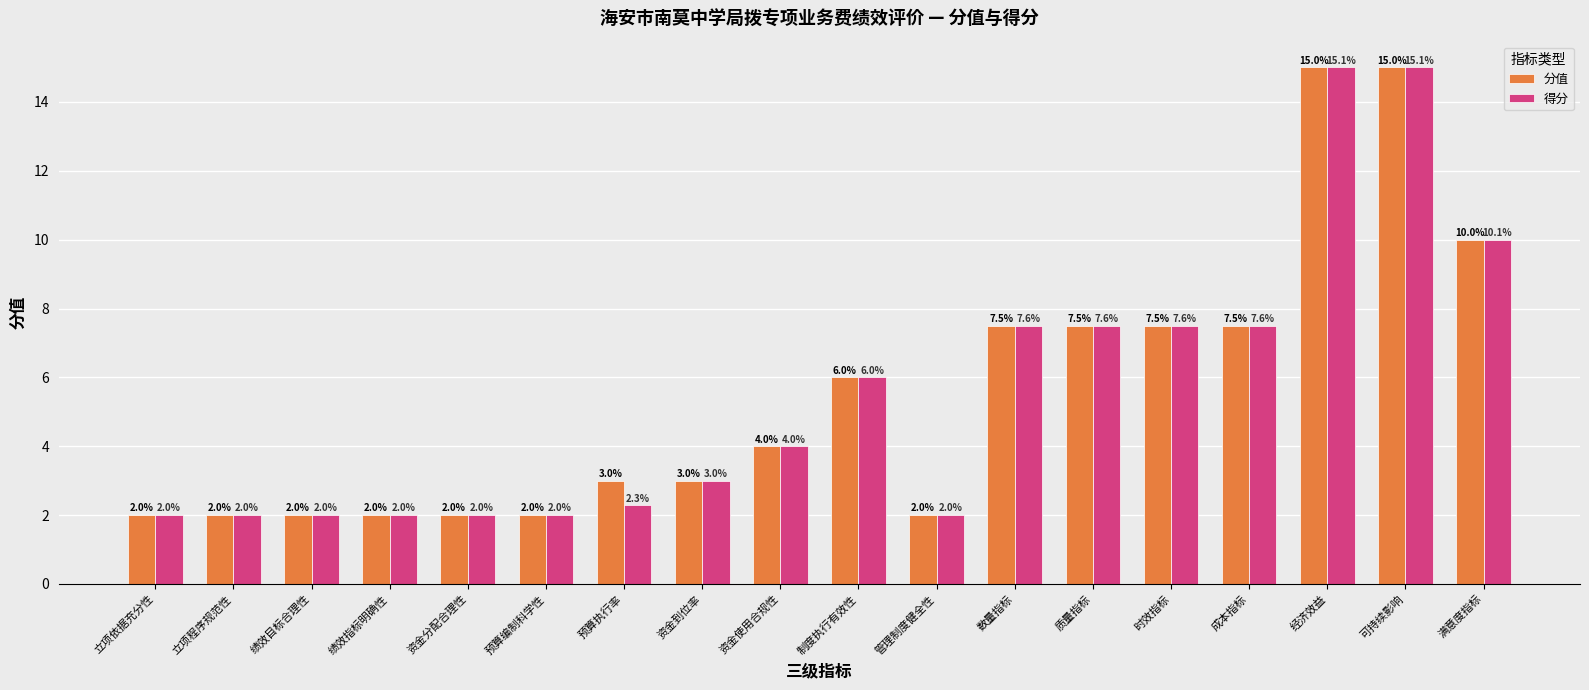

Rank the series by their average value, from highest to lowest.

分值, 得分